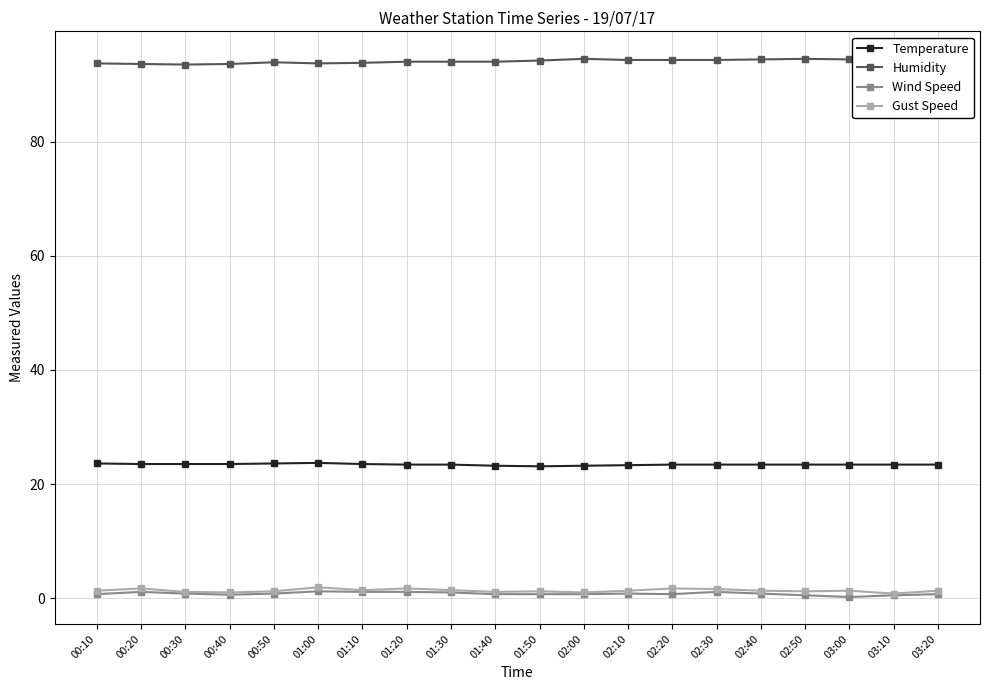

At which category is the sum across all series the highest?

01:00